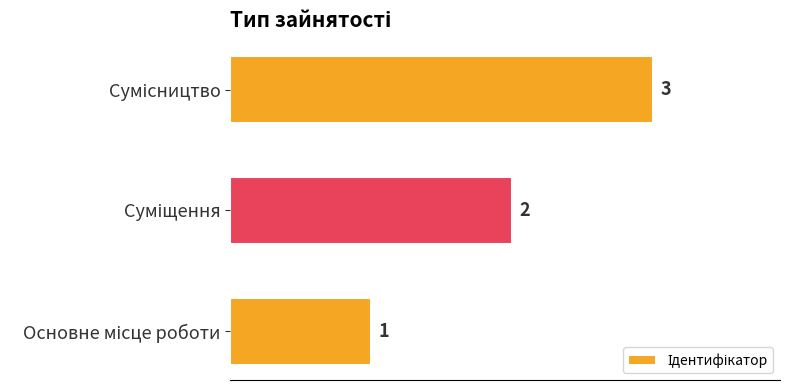

What is the greatest value displayed?

3